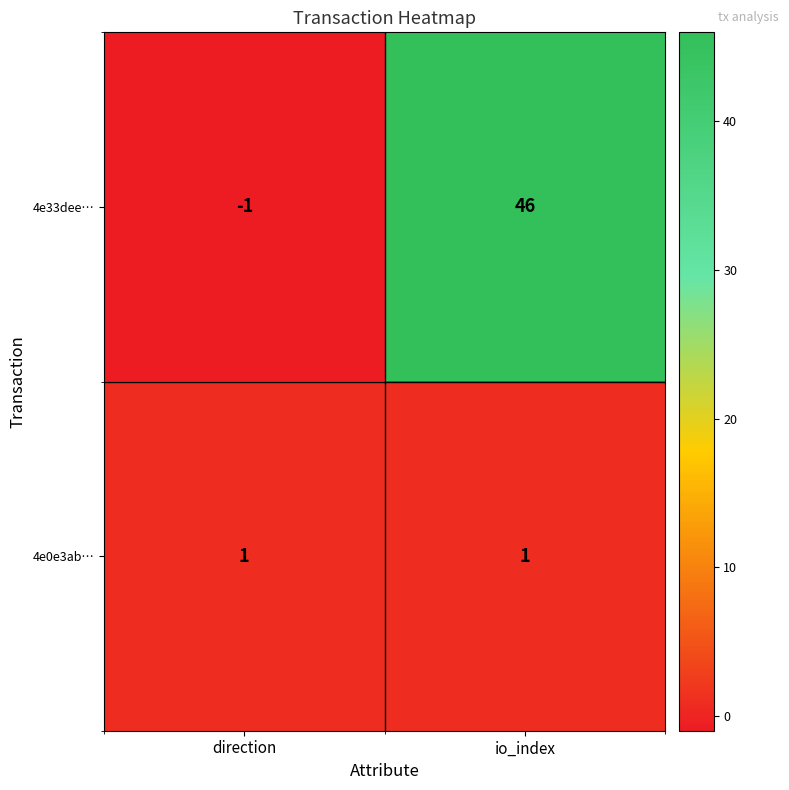

What is the approximate value of 4e33dee… at io_index?

46